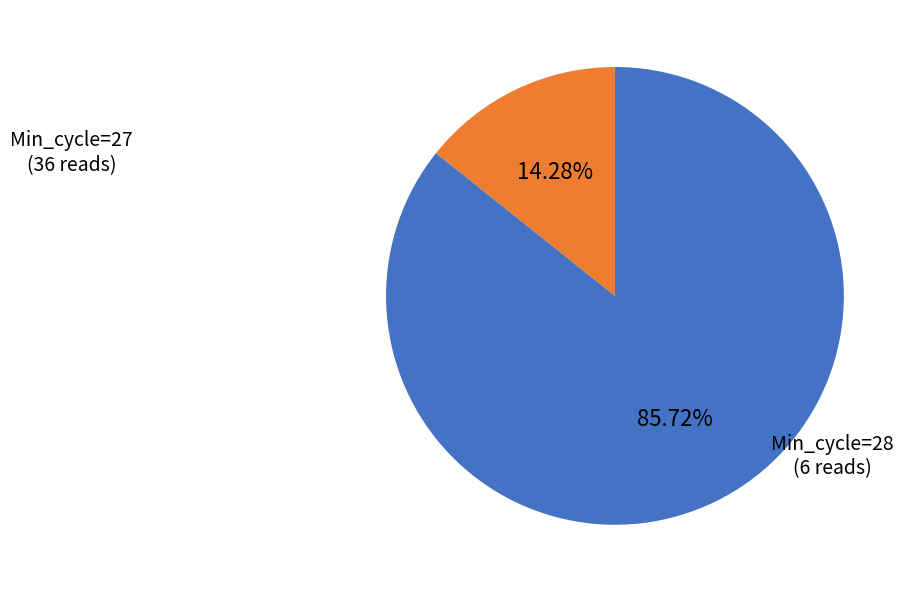

How many slices are in this pie chart?

2